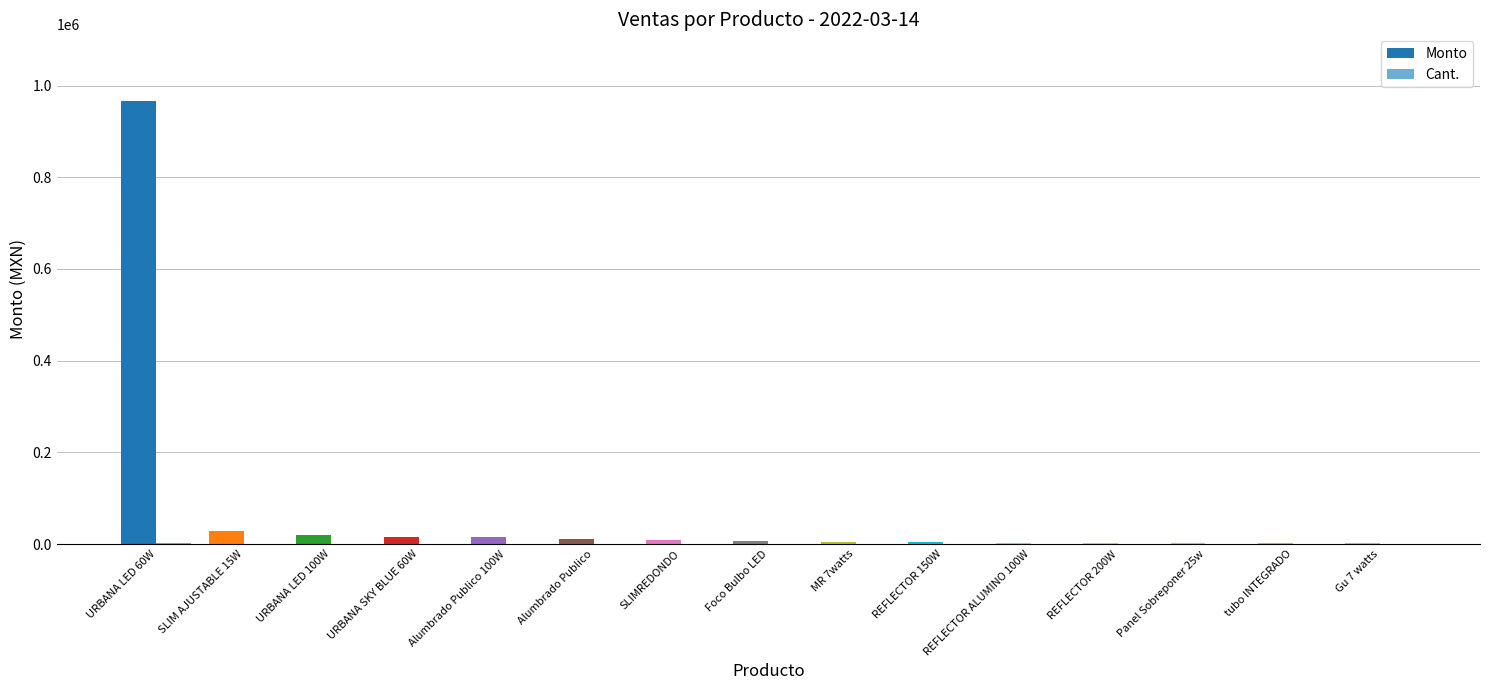

How many groups of bars are there?

15